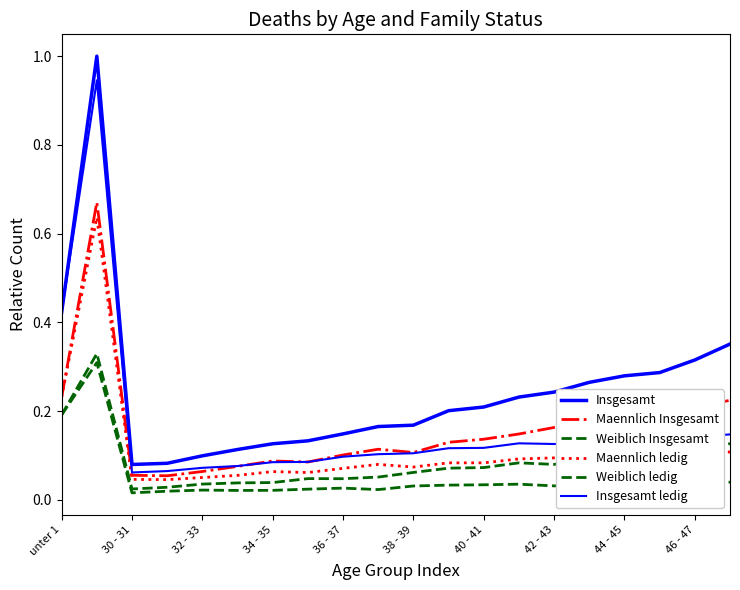

Does the chart have visible grid lines?

No